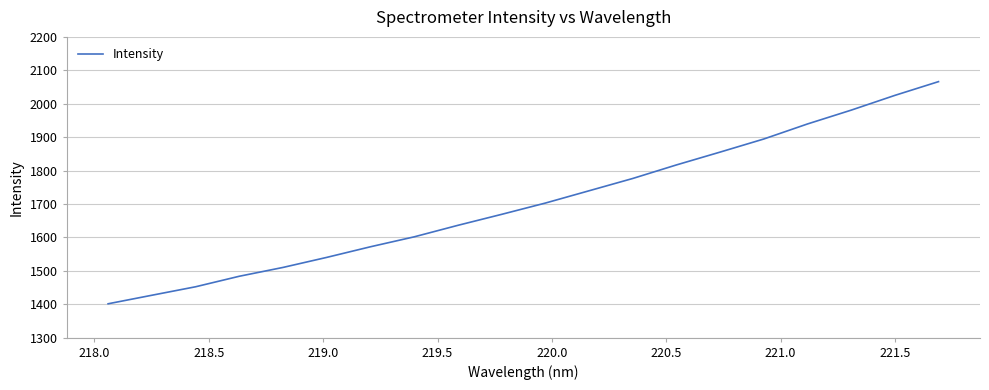

What is the smallest value displayed?

1401.4